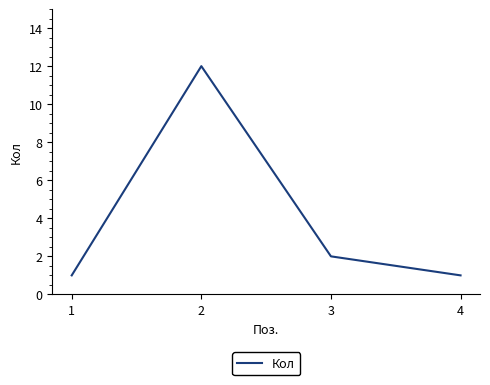

Is this an area chart (filled region under the line)?

No